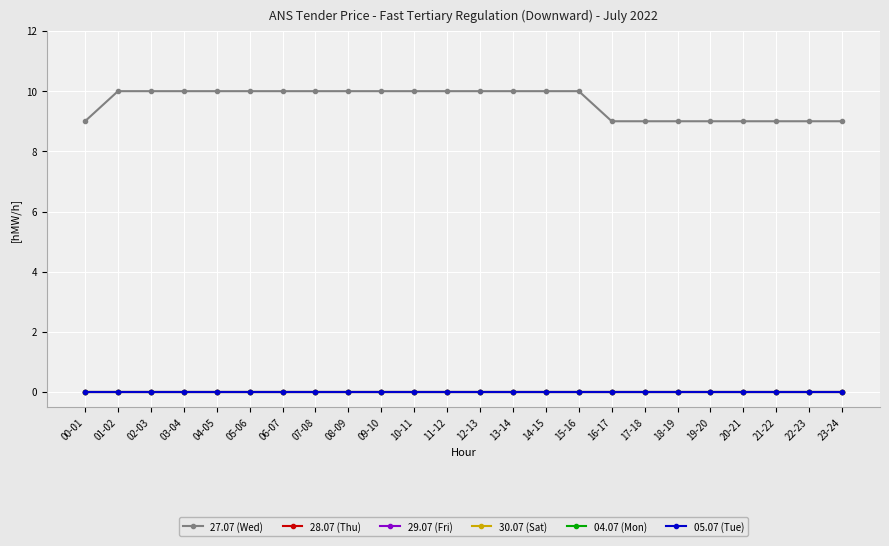

Reading right to left, what are all the values shown in this chart?

27.07 (Wed): 23-24=9	22-23=9	21-22=9	20-21=9	19-20=9	18-19=9	17-18=9	16-17=9	15-16=10	14-15=10	13-14=10	12-13=10	11-12=10	10-11=10	09-10=10	08-09=10	07-08=10	06-07=10	05-06=10	04-05=10	03-04=10	02-03=10	01-02=10	00-01=9
28.07 (Thu): 23-24=0	22-23=0	21-22=0	20-21=0	19-20=0	18-19=0	17-18=0	16-17=0	15-16=0	14-15=0	13-14=0	12-13=0	11-12=0	10-11=0	09-10=0	08-09=0	07-08=0	06-07=0	05-06=0	04-05=0	03-04=0	02-03=0	01-02=0	00-01=0
29.07 (Fri): 23-24=0	22-23=0	21-22=0	20-21=0	19-20=0	18-19=0	17-18=0	16-17=0	15-16=0	14-15=0	13-14=0	12-13=0	11-12=0	10-11=0	09-10=0	08-09=0	07-08=0	06-07=0	05-06=0	04-05=0	03-04=0	02-03=0	01-02=0	00-01=0
30.07 (Sat): 23-24=0	22-23=0	21-22=0	20-21=0	19-20=0	18-19=0	17-18=0	16-17=0	15-16=0	14-15=0	13-14=0	12-13=0	11-12=0	10-11=0	09-10=0	08-09=0	07-08=0	06-07=0	05-06=0	04-05=0	03-04=0	02-03=0	01-02=0	00-01=0
04.07 (Mon): 23-24=0	22-23=0	21-22=0	20-21=0	19-20=0	18-19=0	17-18=0	16-17=0	15-16=0	14-15=0	13-14=0	12-13=0	11-12=0	10-11=0	09-10=0	08-09=0	07-08=0	06-07=0	05-06=0	04-05=0	03-04=0	02-03=0	01-02=0	00-01=0
05.07 (Tue): 23-24=0	22-23=0	21-22=0	20-21=0	19-20=0	18-19=0	17-18=0	16-17=0	15-16=0	14-15=0	13-14=0	12-13=0	11-12=0	10-11=0	09-10=0	08-09=0	07-08=0	06-07=0	05-06=0	04-05=0	03-04=0	02-03=0	01-02=0	00-01=0